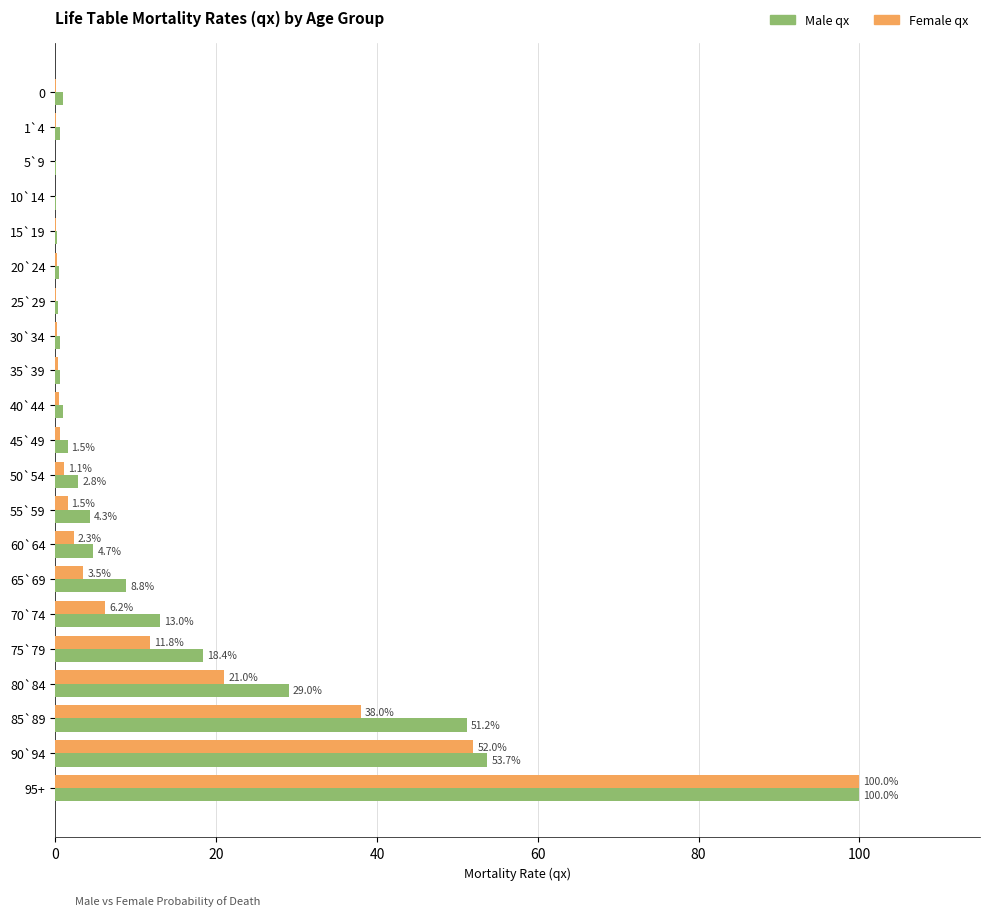

Where is Male qx nearest to the value 50?

85`89